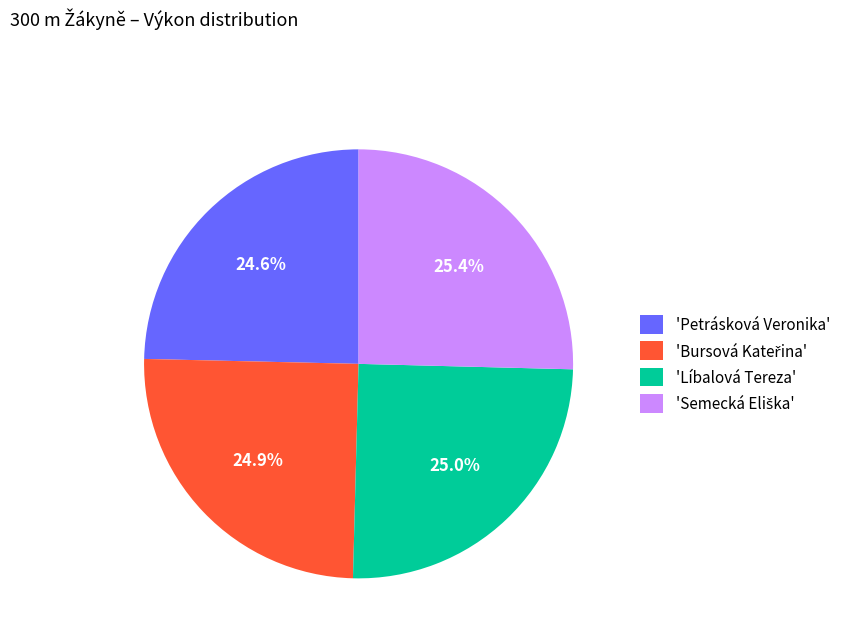

How many segments does this pie chart have?

4